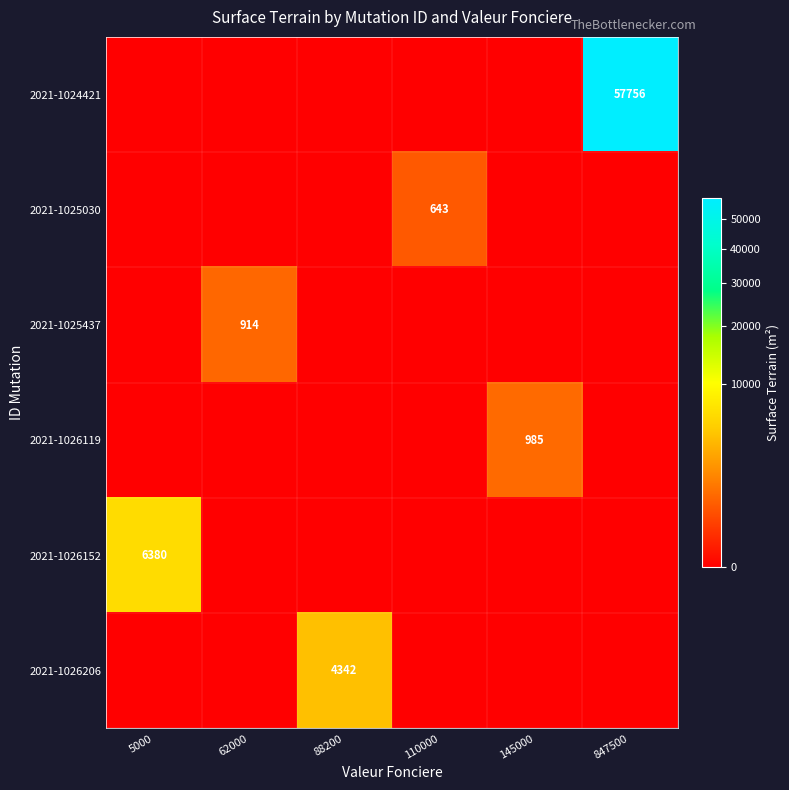

The value of 2021-1026206 at 88200 is 4342. True or false?

True